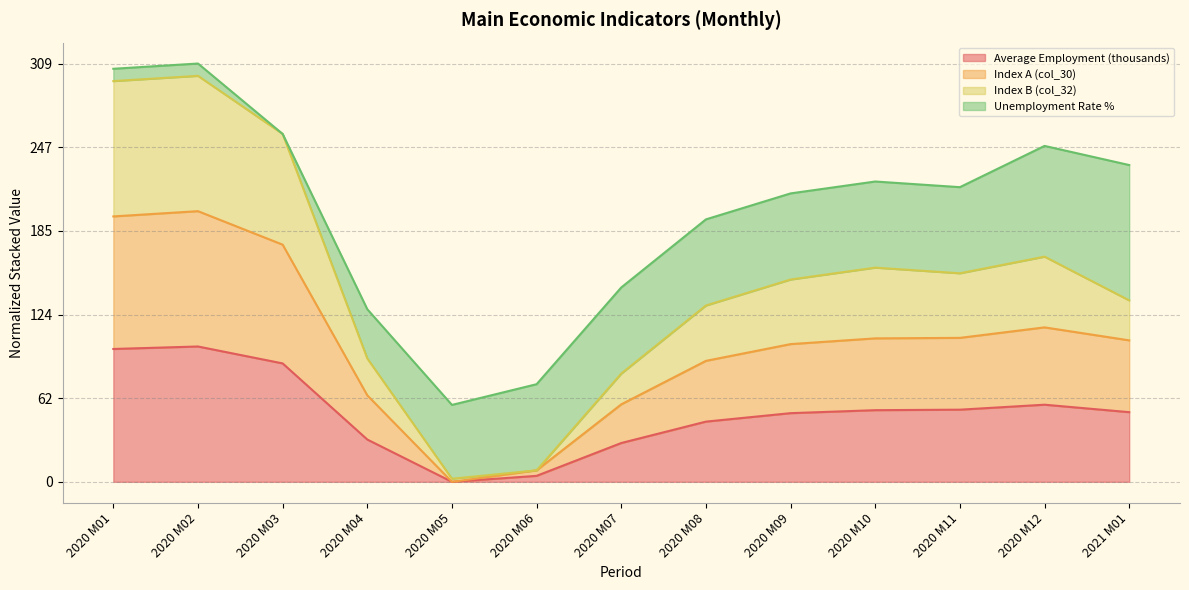

What is the label of the 12th point from the right?

2020 M02